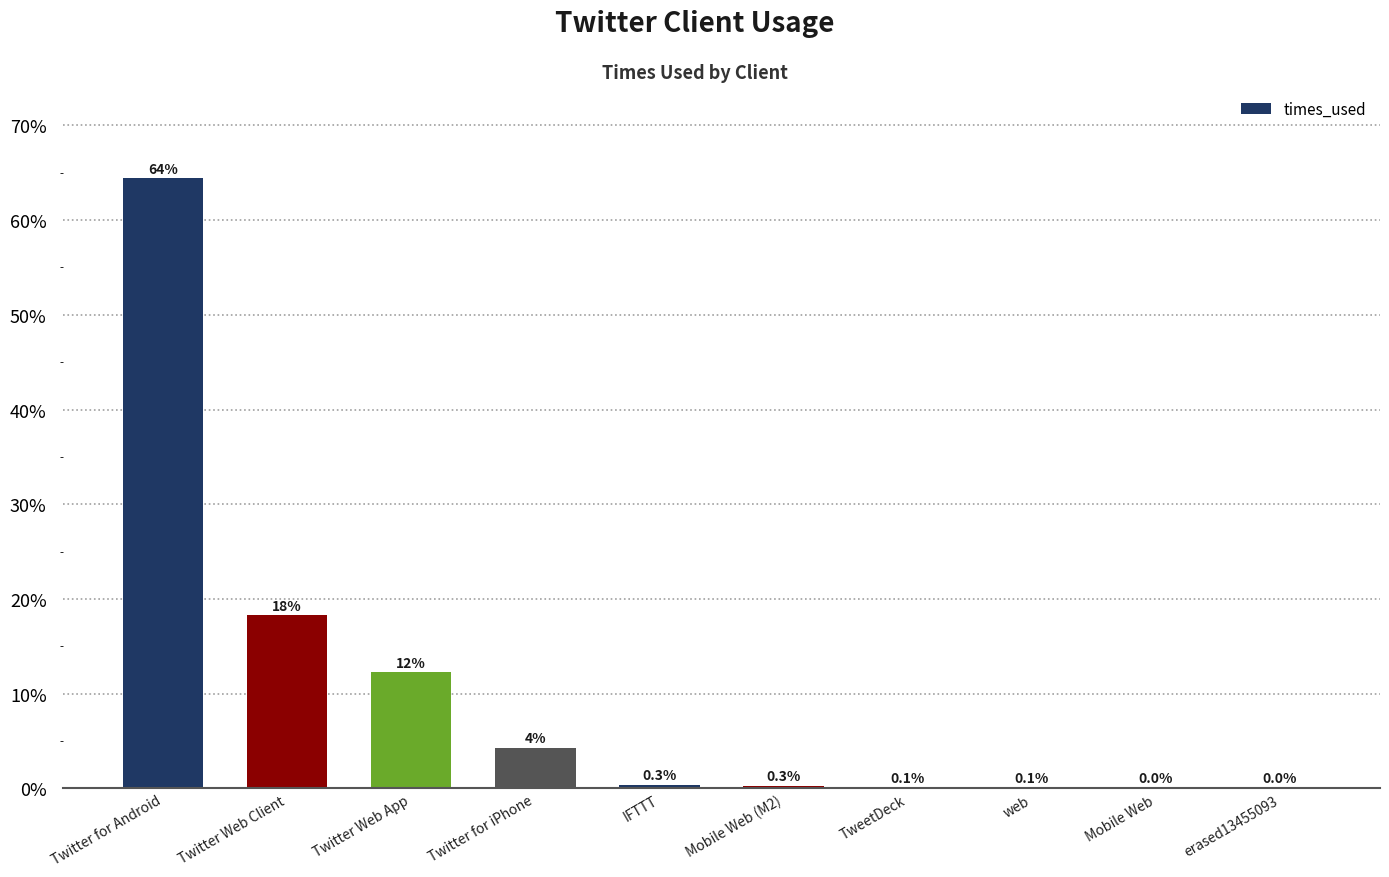

Are the bars horizontal?

No